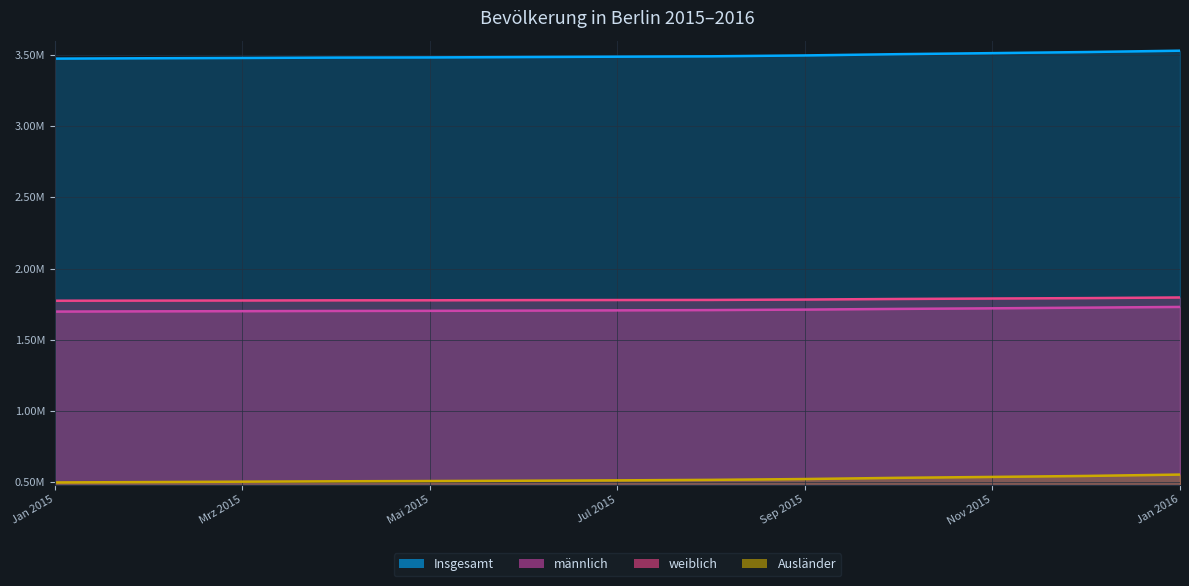

What is the label of the 11th point from the right?

Mrz 2015